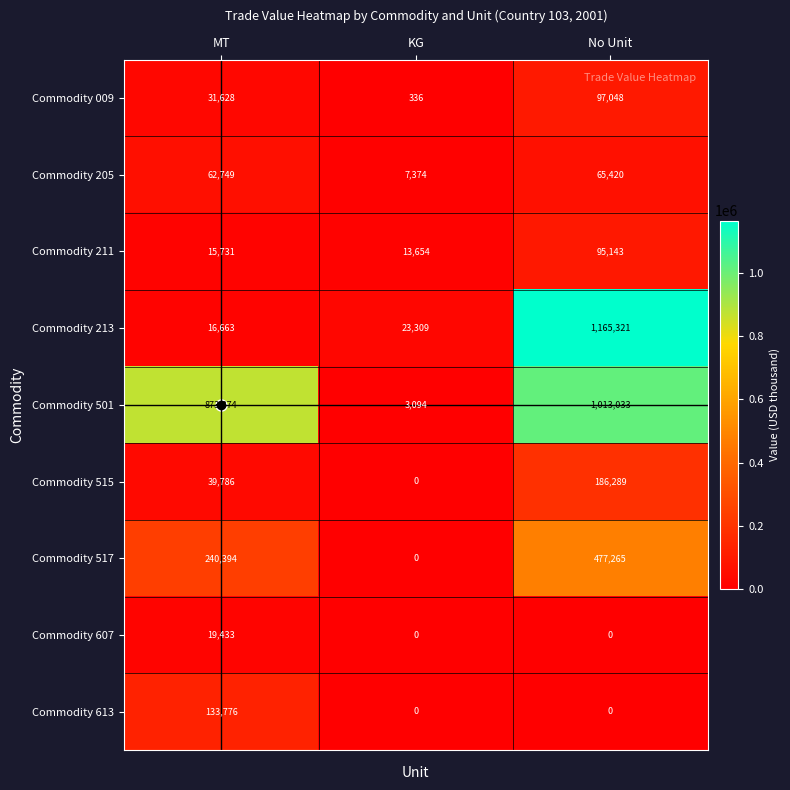

List the series in order of their peak value, lowest first.

Commodity 607, Commodity 205, Commodity 211, Commodity 009, Commodity 613, Commodity 515, Commodity 517, Commodity 501, Commodity 213